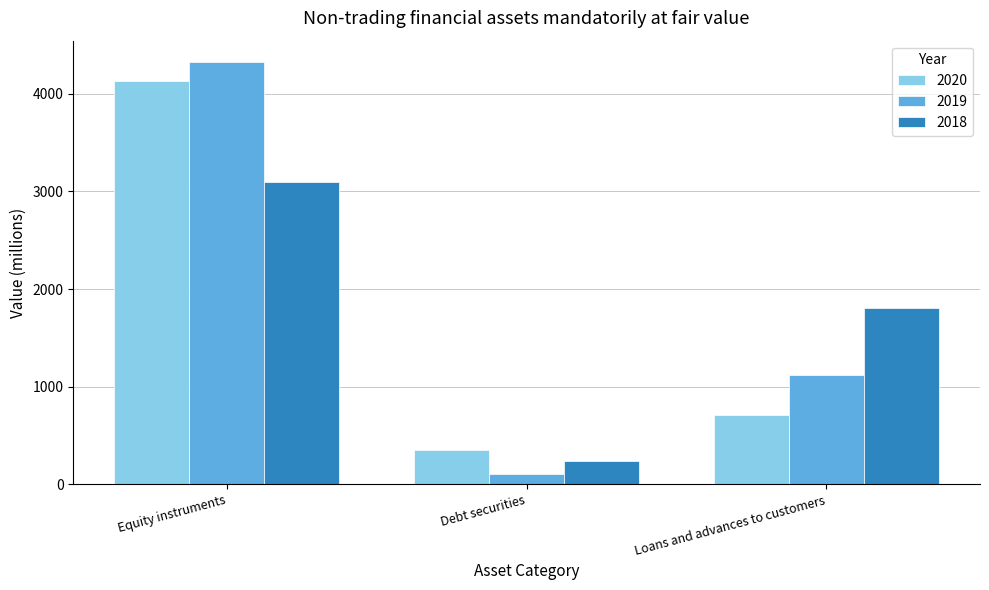

At which category is the sum across all series the highest?

Equity instruments